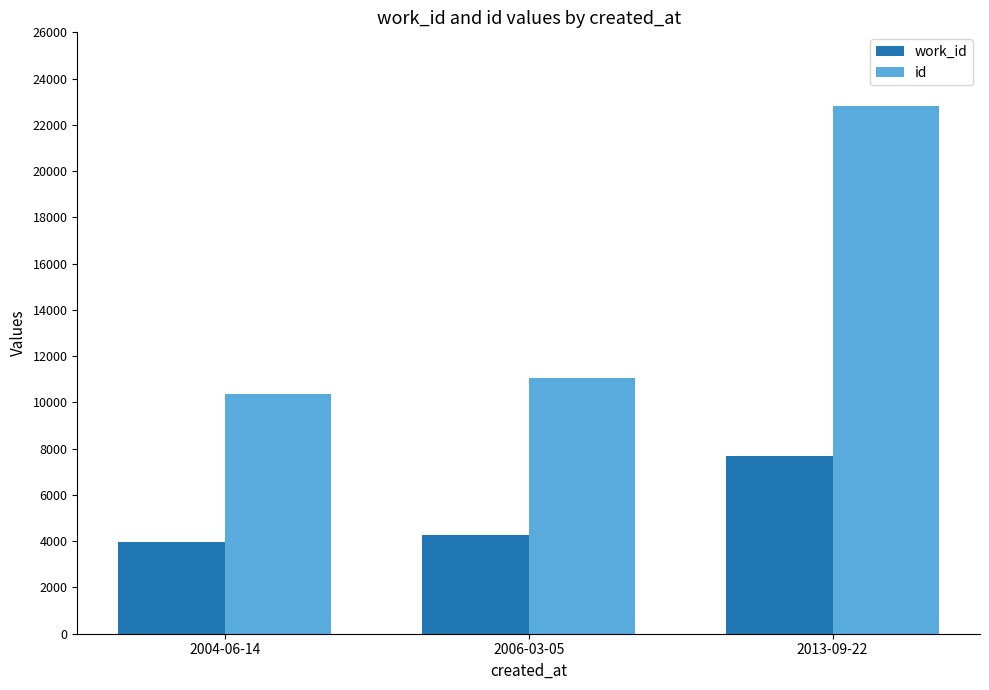

List the labels in order of id value, largest first.

2013-09-22, 2006-03-05, 2004-06-14